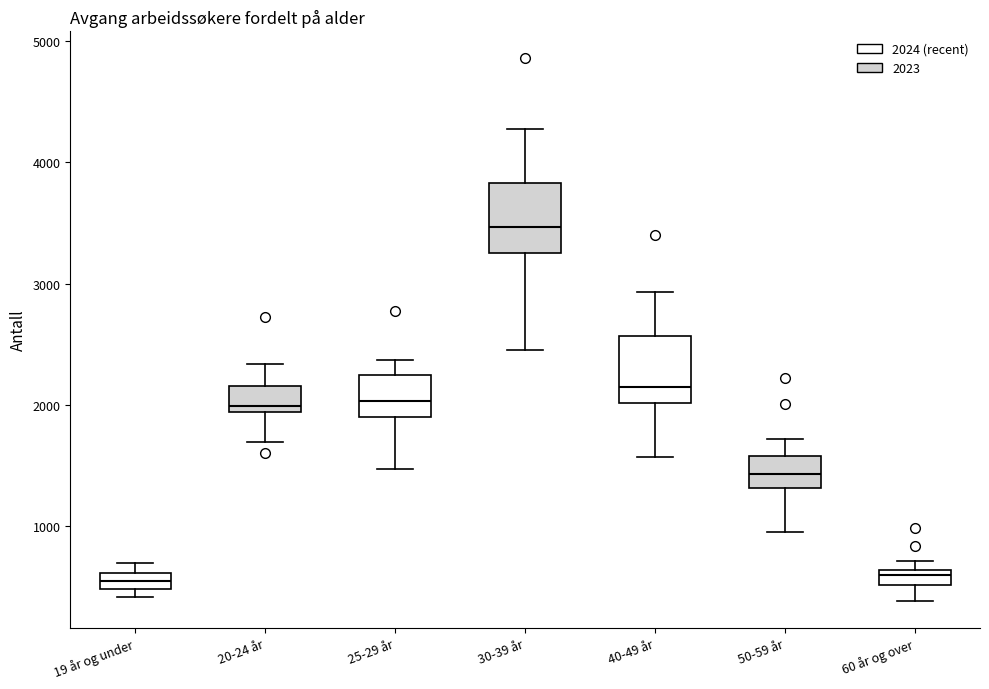

Which box has the highest median line?

30-39 år